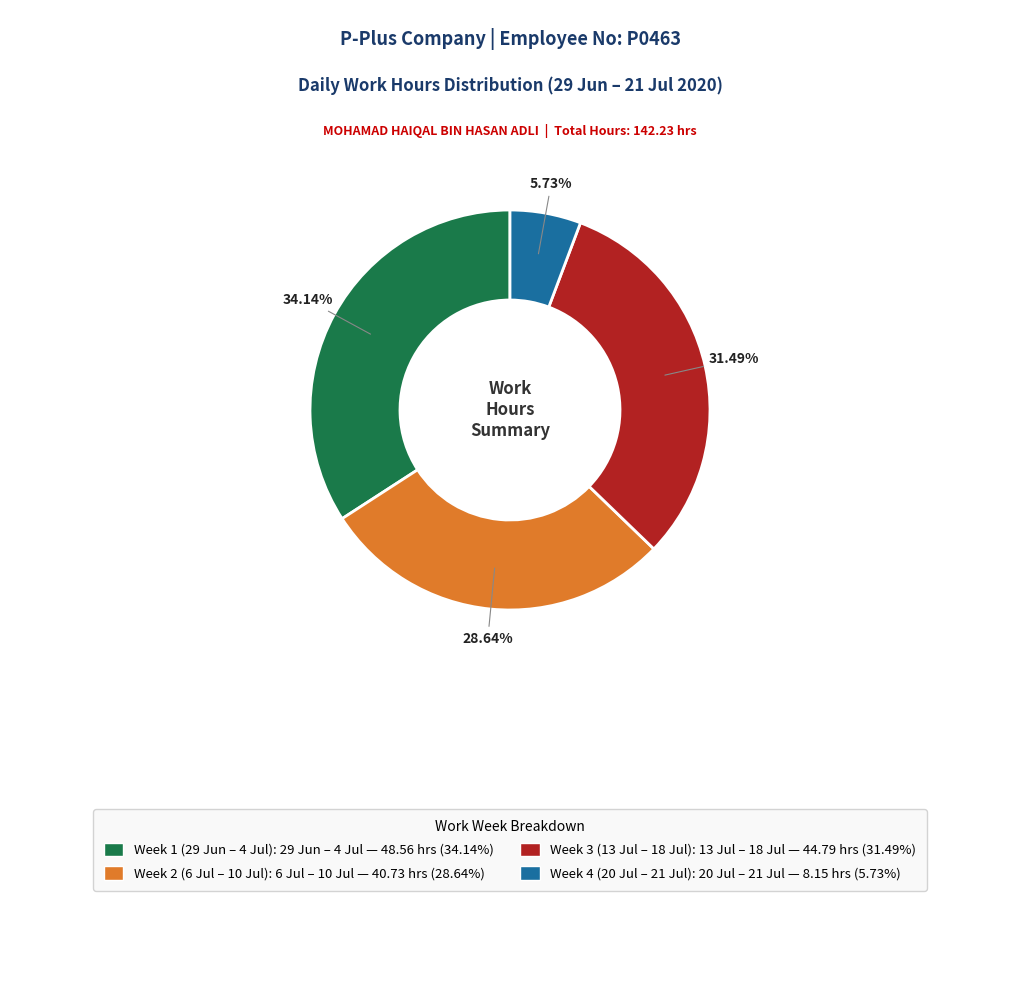

Is there a majority slice in this chart?

No